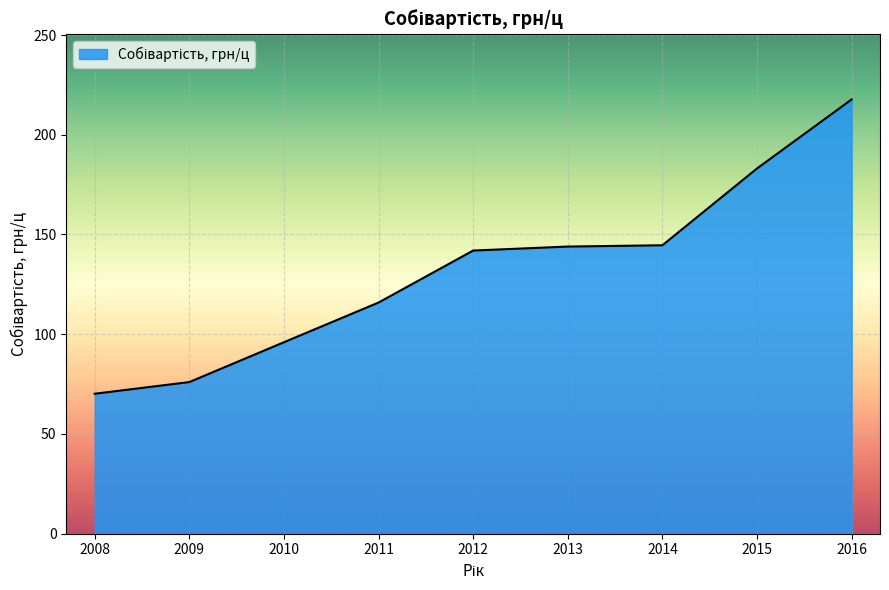

What is the difference between the maximum and minimum values?

147.5